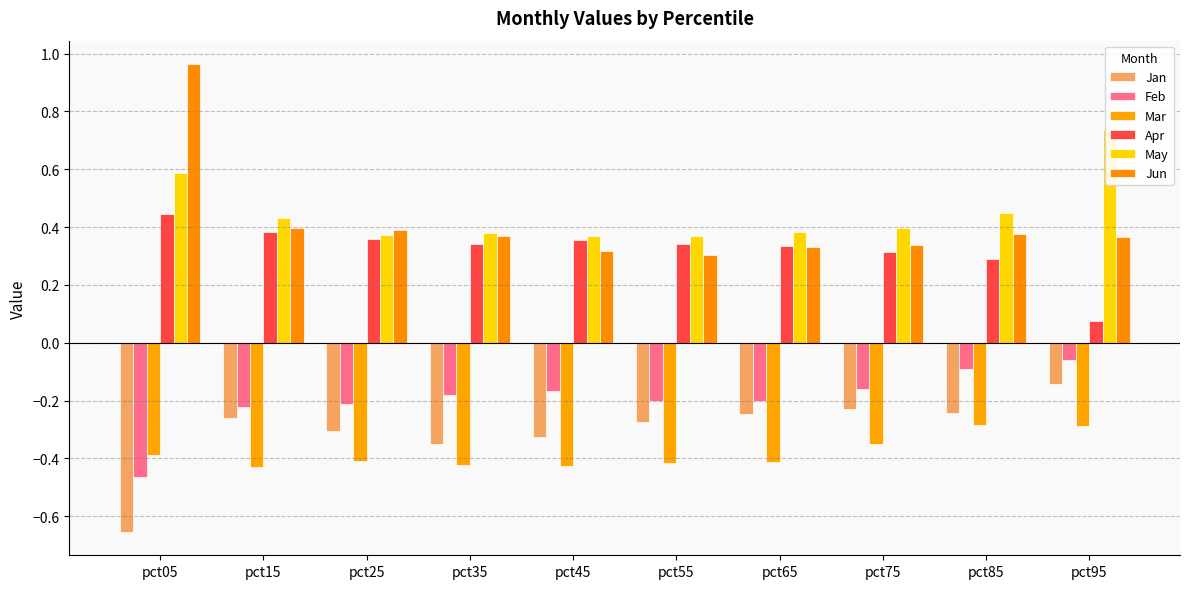

What is the spread (max minus min) of values at pct05?

1.6